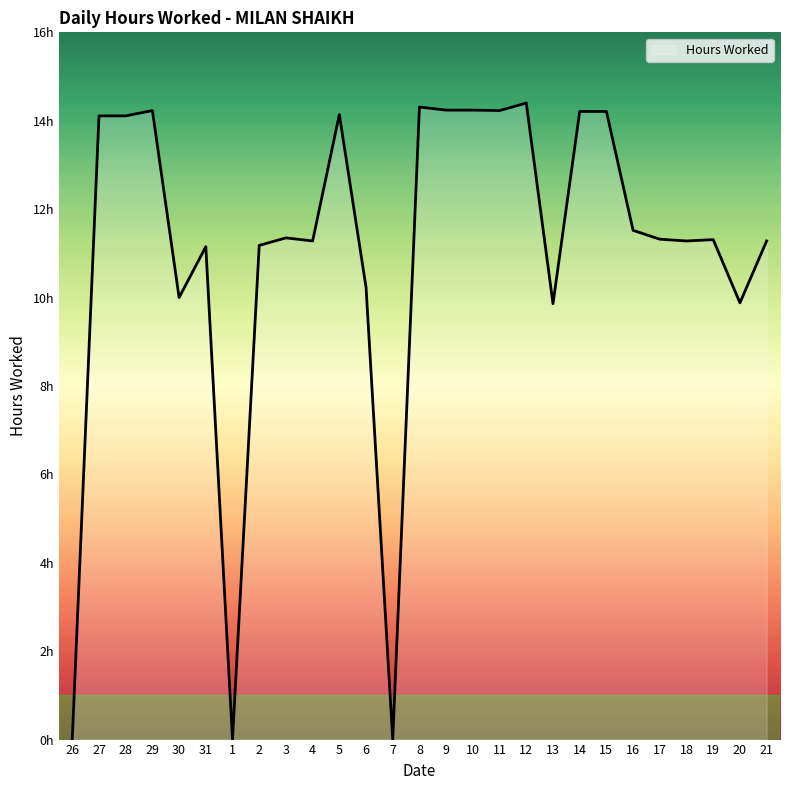

What is the sum of all values?

298.1